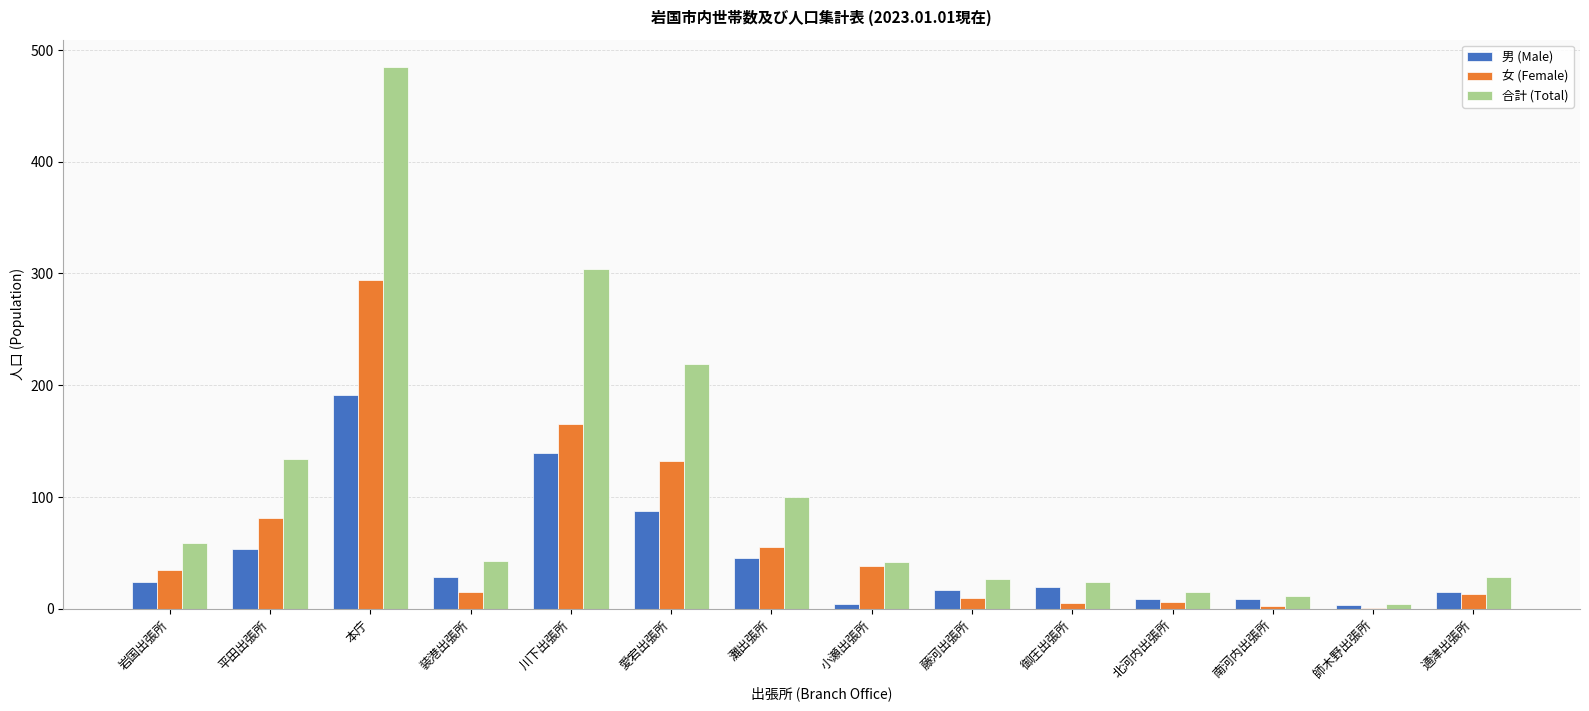

How many series are shown in this chart?

3